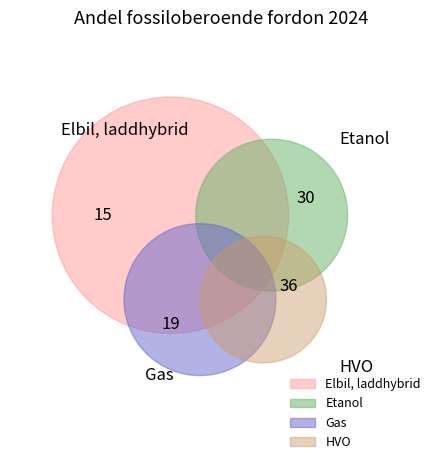

To the nearest percent, what is the difference between the largest and smallest slice percentages?

21%